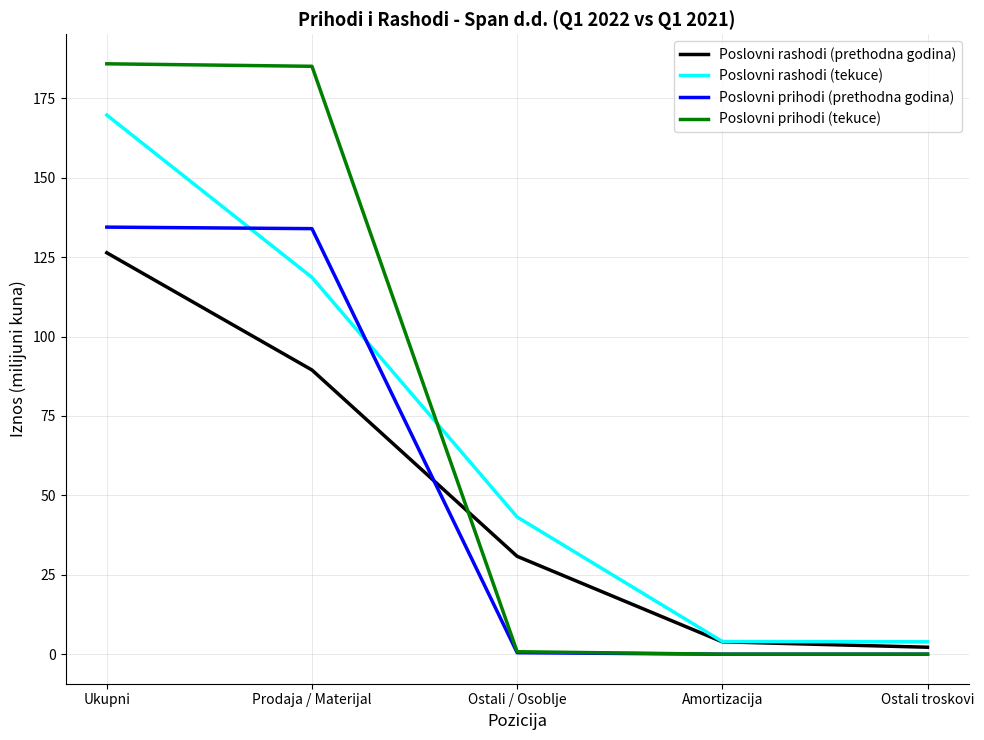

What are all the series names shown in the legend?

Poslovni rashodi (prethodna godina), Poslovni rashodi (tekuce), Poslovni prihodi (prethodna godina), Poslovni prihodi (tekuce)